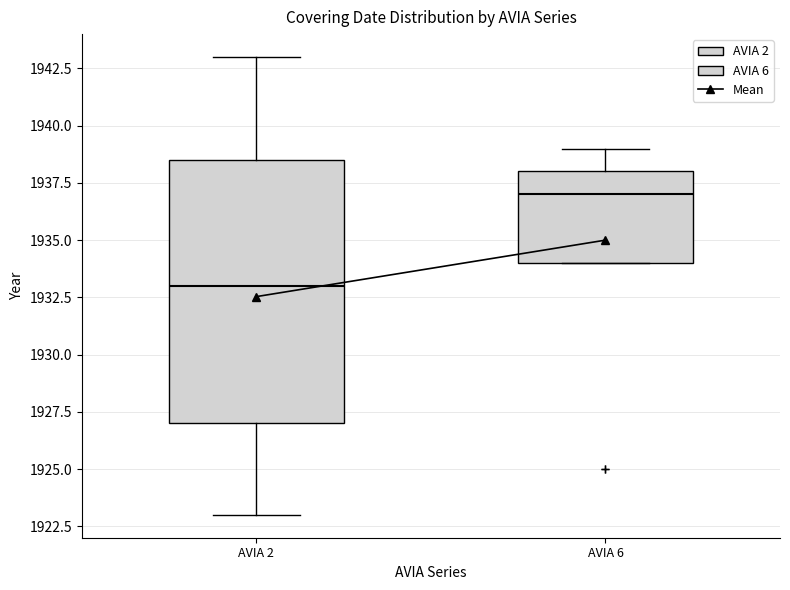

Which box has the lowest median line?

AVIA 2